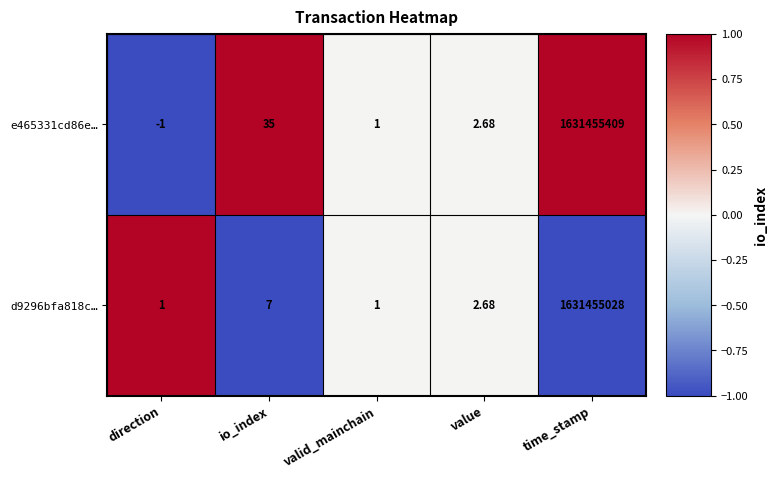

Which category has the highest value across all series?

time_stamp